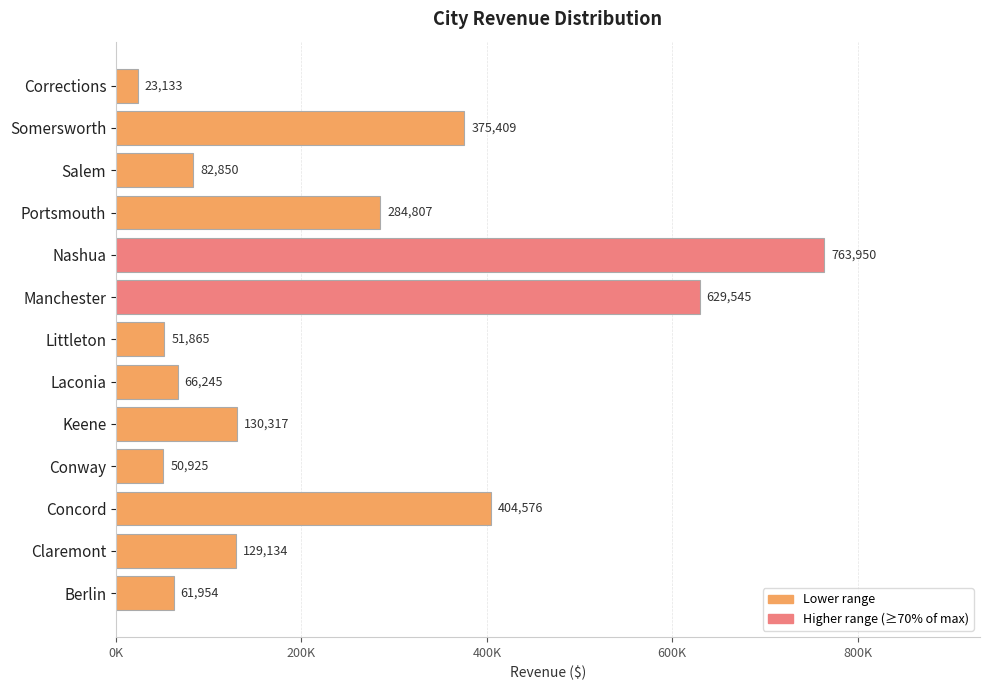

Does the chart contain any negative values?

No